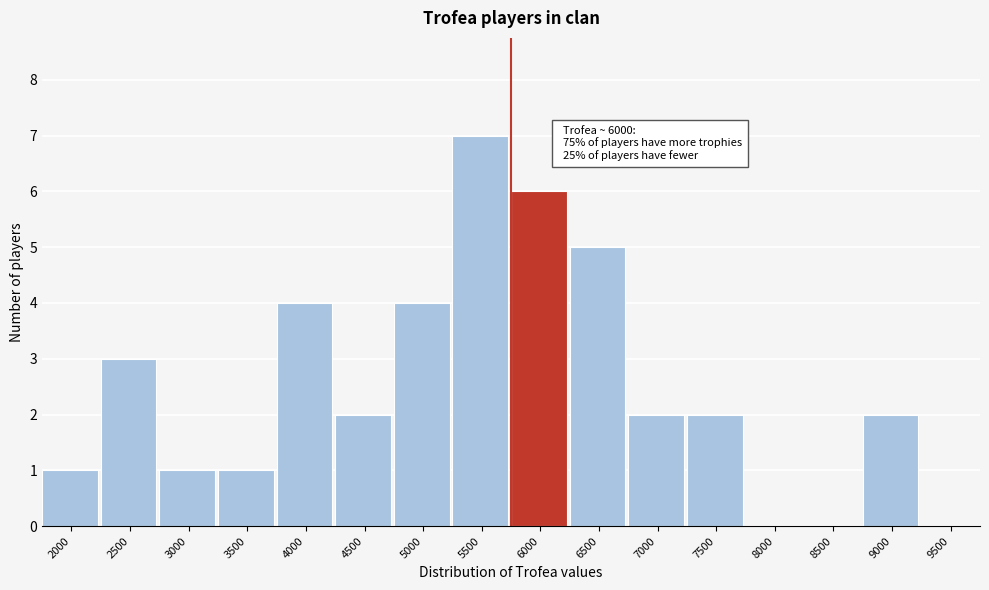

Reading right to left, list all the values displayed in this chart.

9500=0	9000=2	8500=0	8000=0	7500=2	7000=2	6500=5	6000=6	5500=7	5000=4	4500=2	4000=4	3500=1	3000=1	2500=3	2000=1